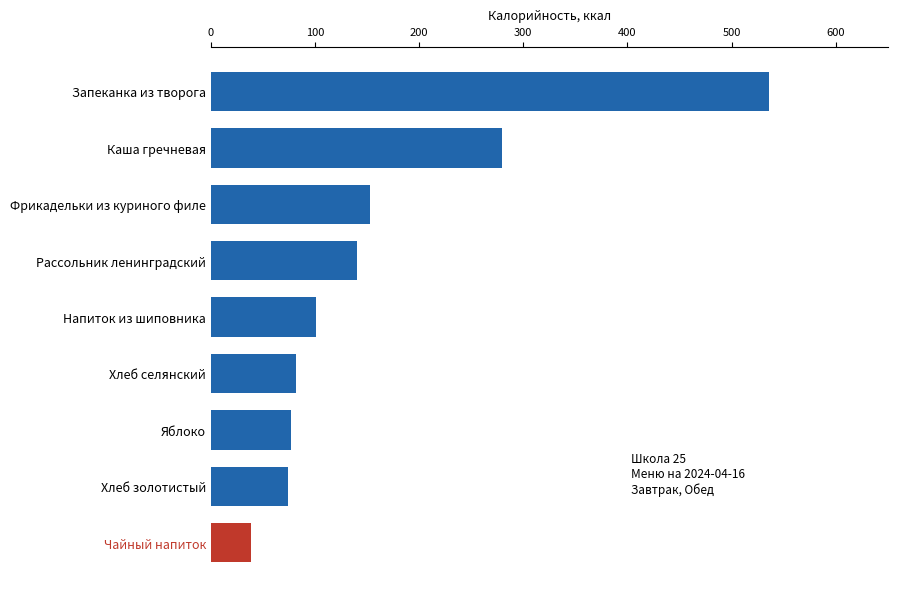

Does the chart contain stacked bars?

No